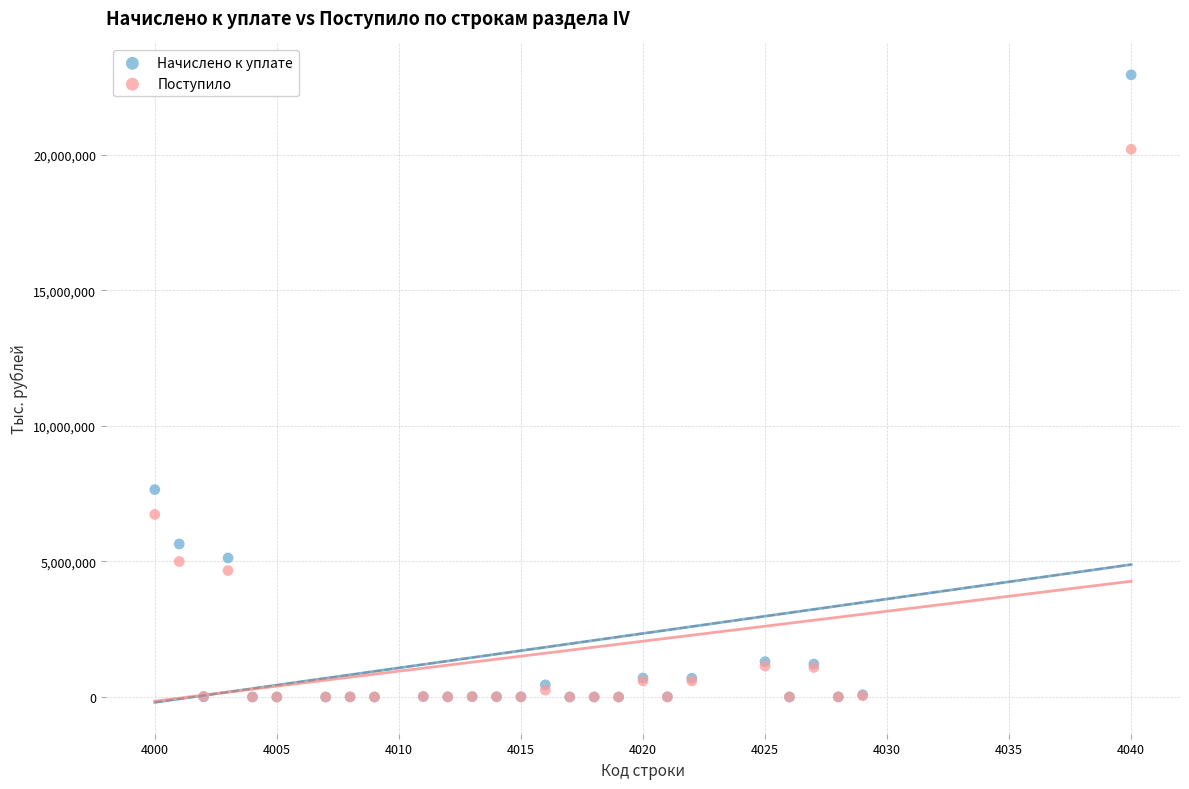

What are all the series names shown in the legend?

Начислено к уплате, Поступило